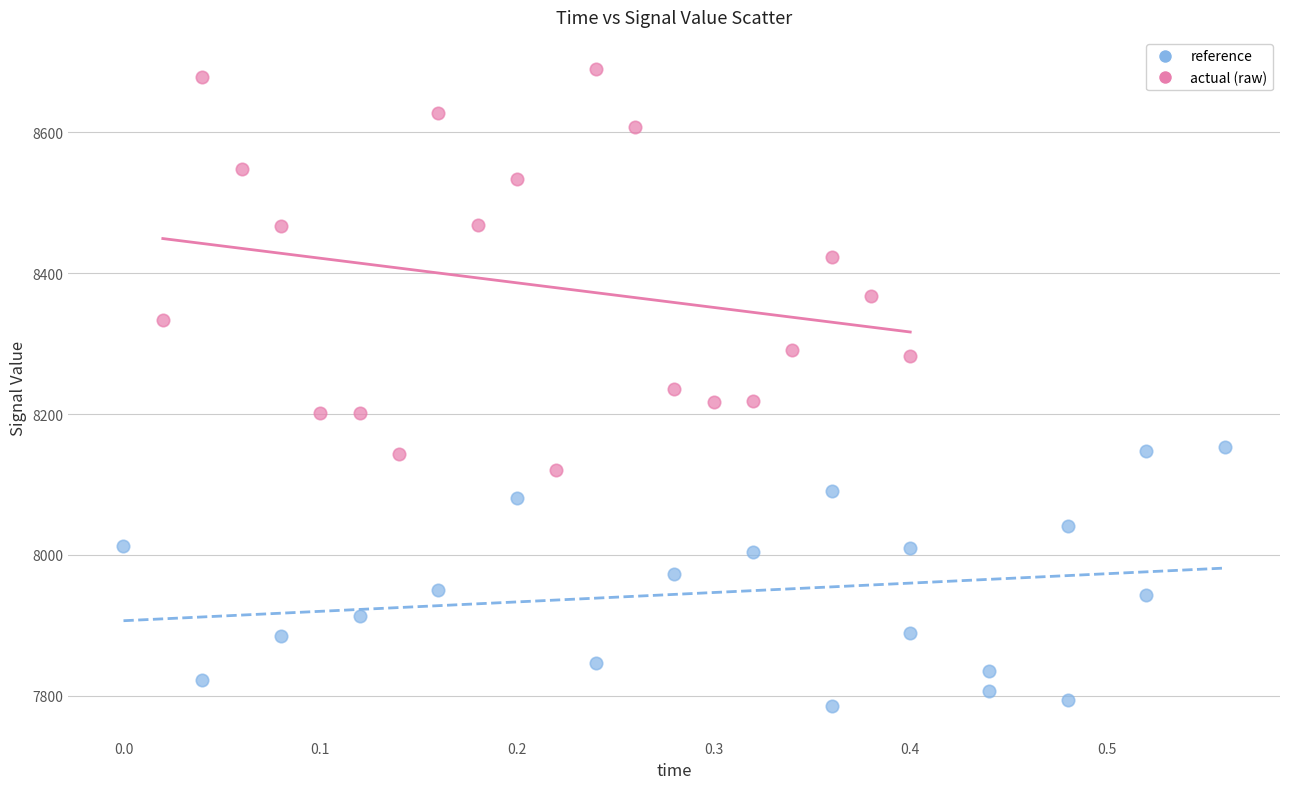

Which series contains the highest Y value?

actual (raw)